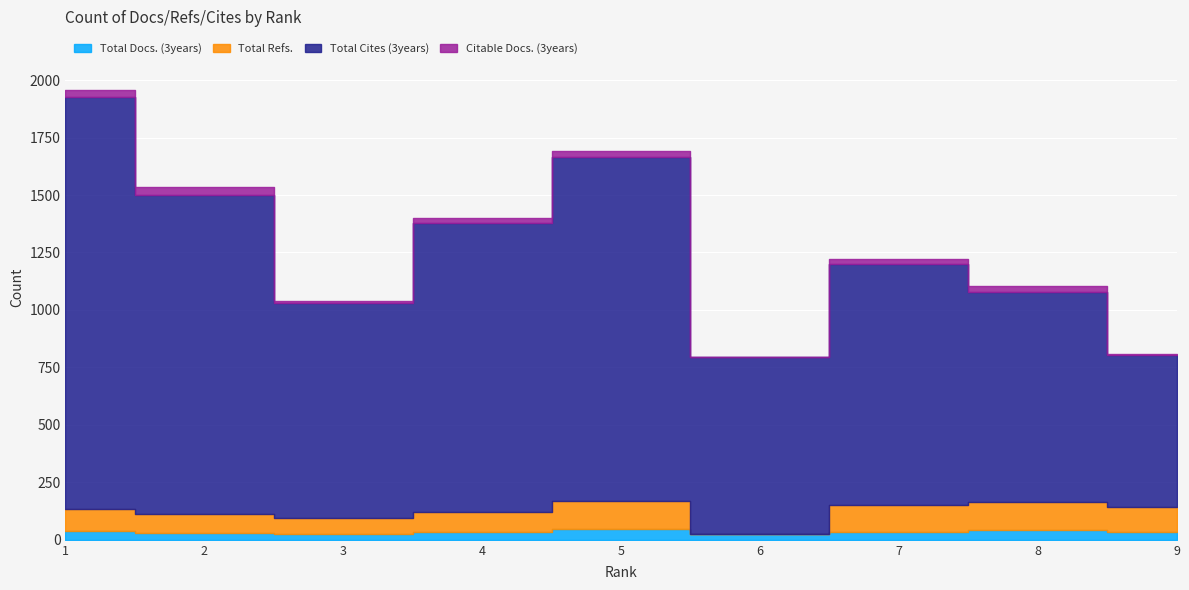

Which has a higher value, 1 or 5?

5